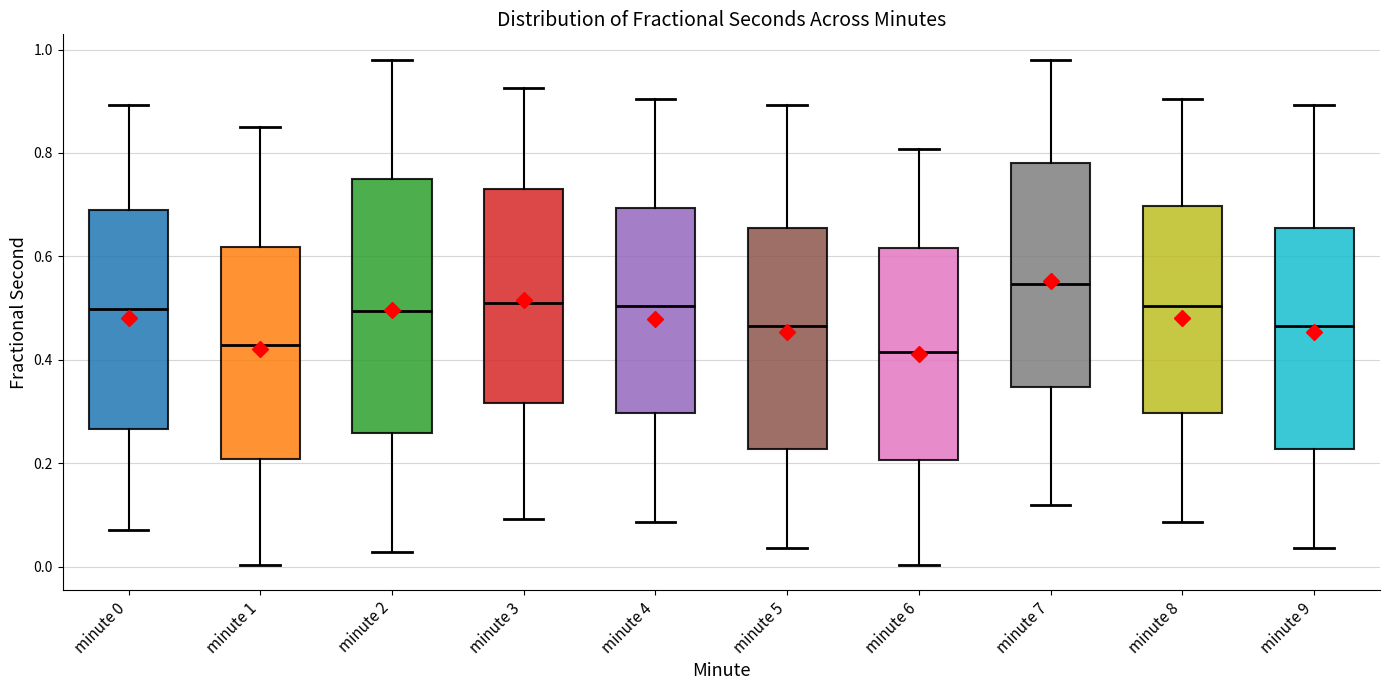

Reading left to right, read every box against the y-axis: the position of its median line, the range the box covers, and the ends of its whiskers. The values are not printed on the chart, so give them approximately, as read against the axis.

minute 0: median 0.50, box 0.26 to 0.68, whiskers 0.08 to 0.90
minute 1: median 0.42, box 0.20 to 0.62, whiskers 0.00 to 0.86
minute 2: median 0.50, box 0.26 to 0.76, whiskers 0.02 to 0.98
minute 3: median 0.50, box 0.32 to 0.74, whiskers 0.10 to 0.92
minute 4: median 0.50, box 0.30 to 0.70, whiskers 0.08 to 0.90
minute 5: median 0.46, box 0.22 to 0.66, whiskers 0.04 to 0.90
minute 6: median 0.42, box 0.20 to 0.62, whiskers 0.00 to 0.80
minute 7: median 0.54, box 0.34 to 0.78, whiskers 0.12 to 0.98
minute 8: median 0.50, box 0.30 to 0.70, whiskers 0.08 to 0.90
minute 9: median 0.46, box 0.22 to 0.66, whiskers 0.04 to 0.90